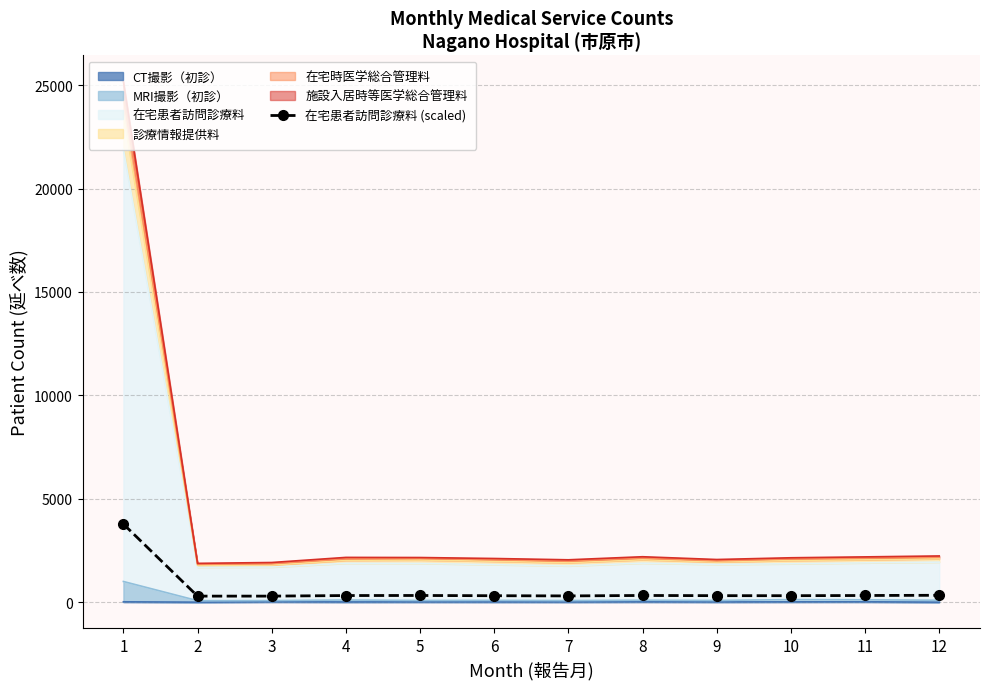

Which category has the lowest value across all series?

2